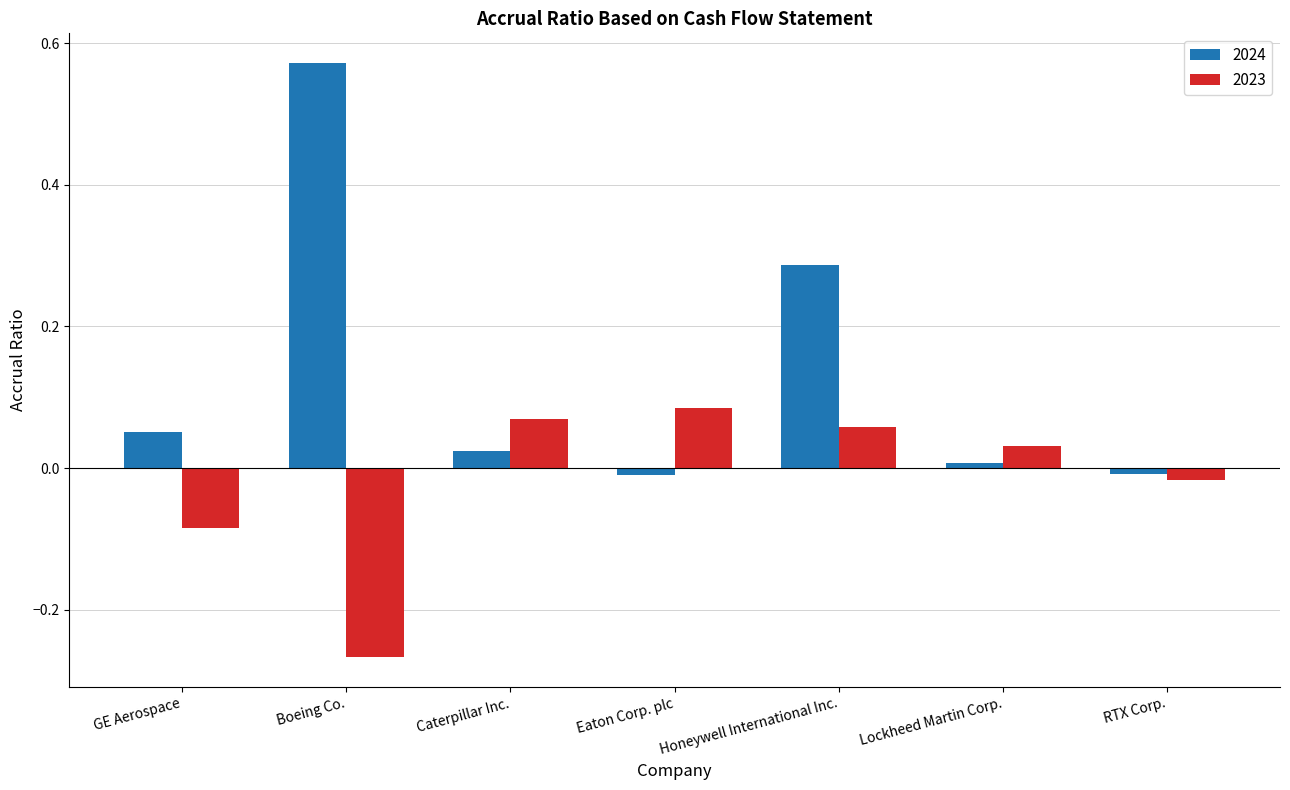

Are the bars grouped side by side (vs. stacked)?

Yes